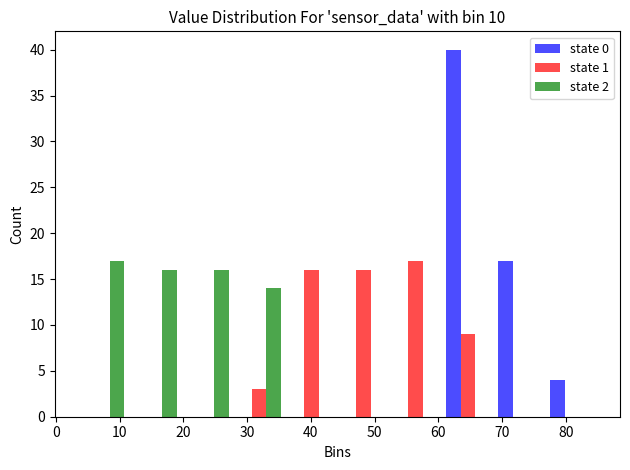

In the state 1 series, which range on the x-axis has the tallest bar?

52 to 61